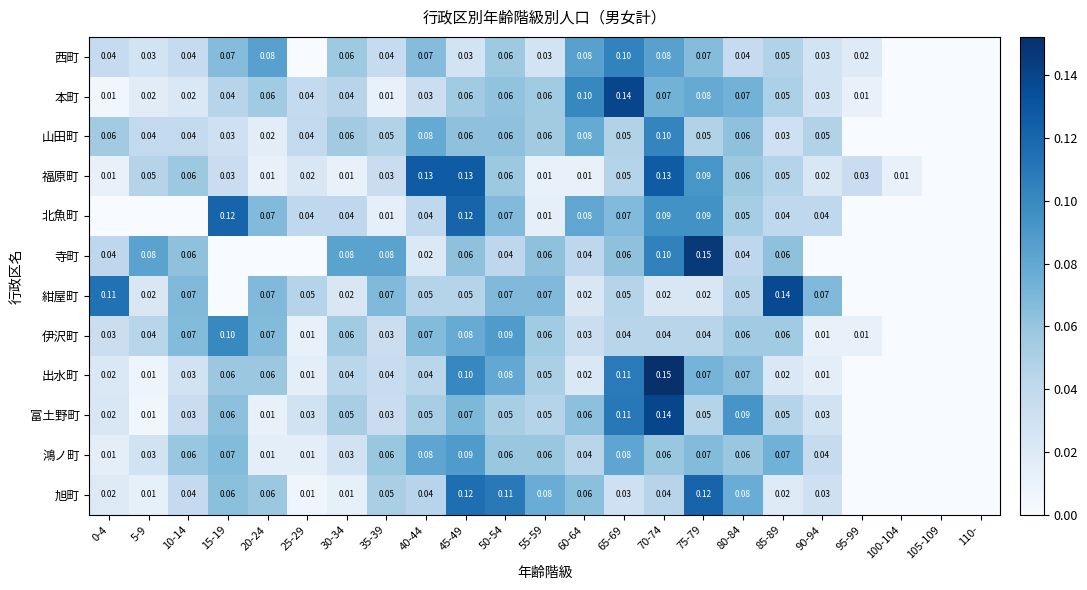

What is the sum of all 福原町 values?

1.0